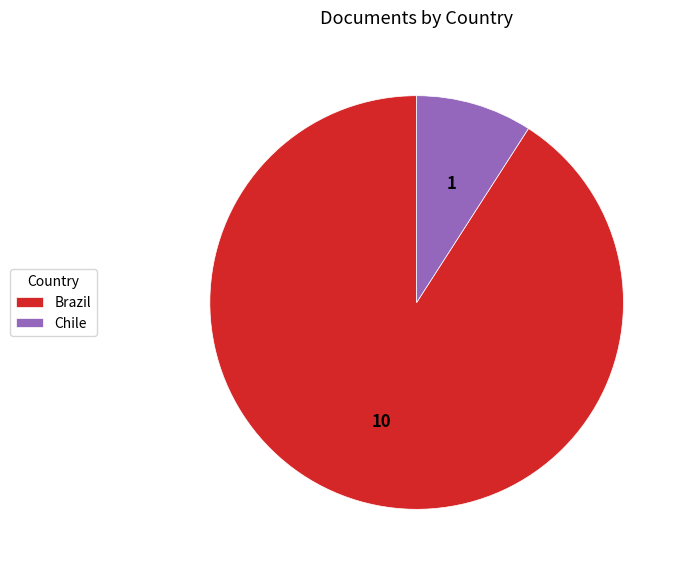

Rank the categories by value from highest to lowest.

Brazil, Chile